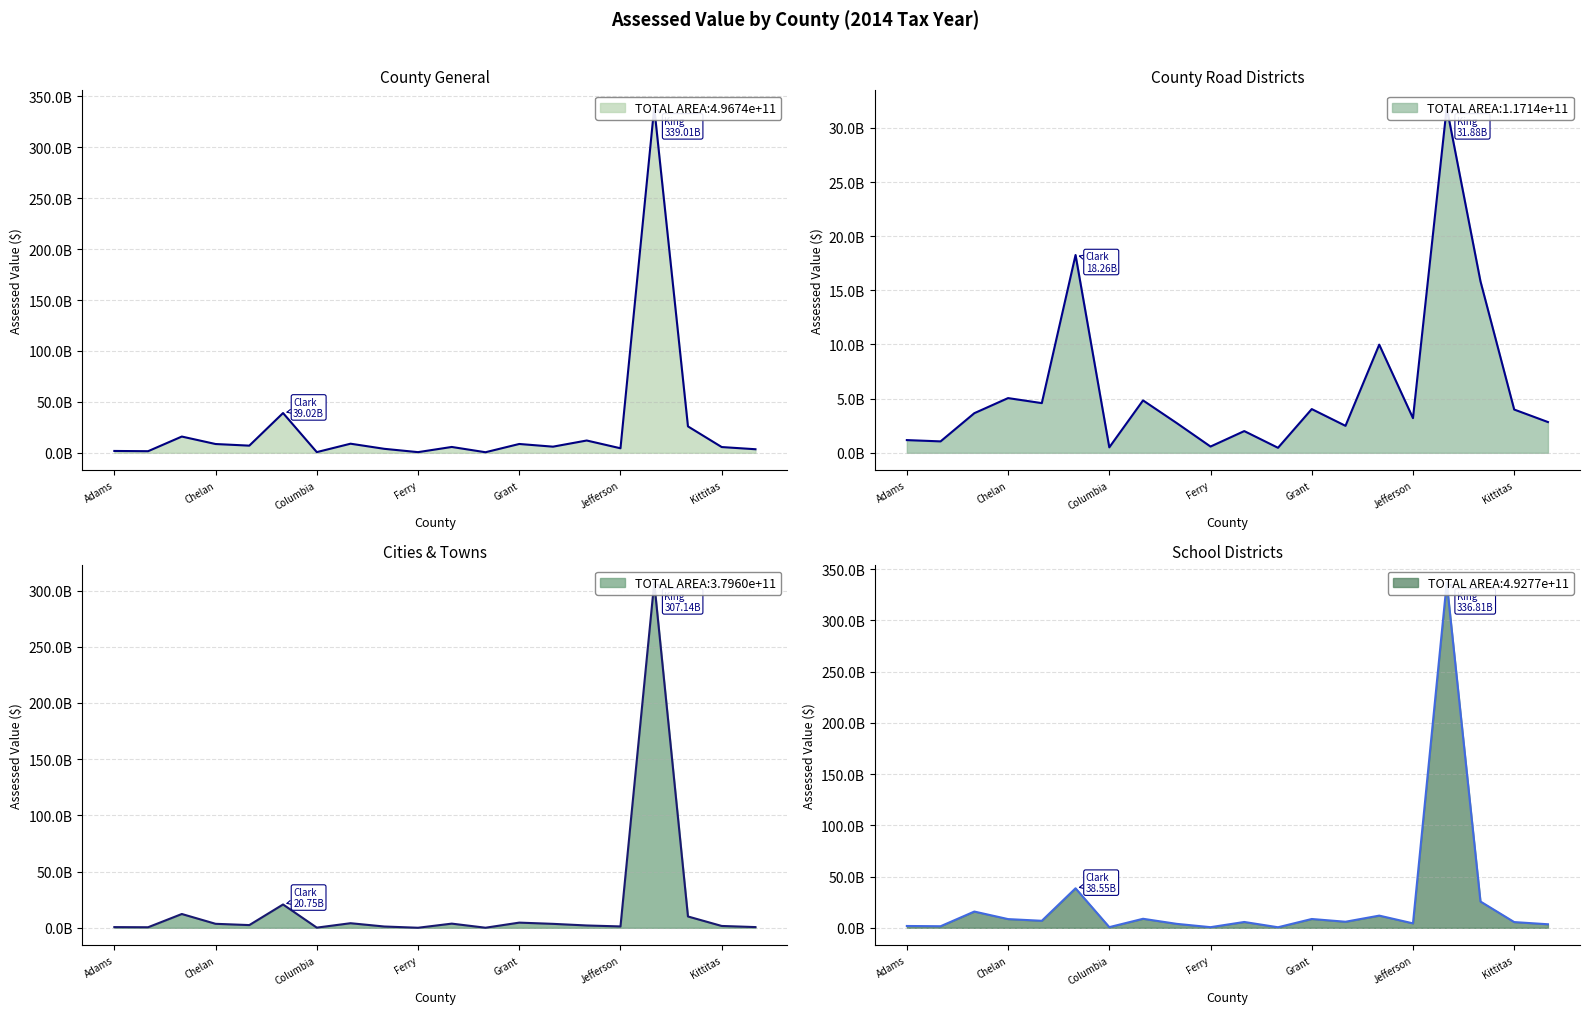

Which series has the widest spread of values?

County General